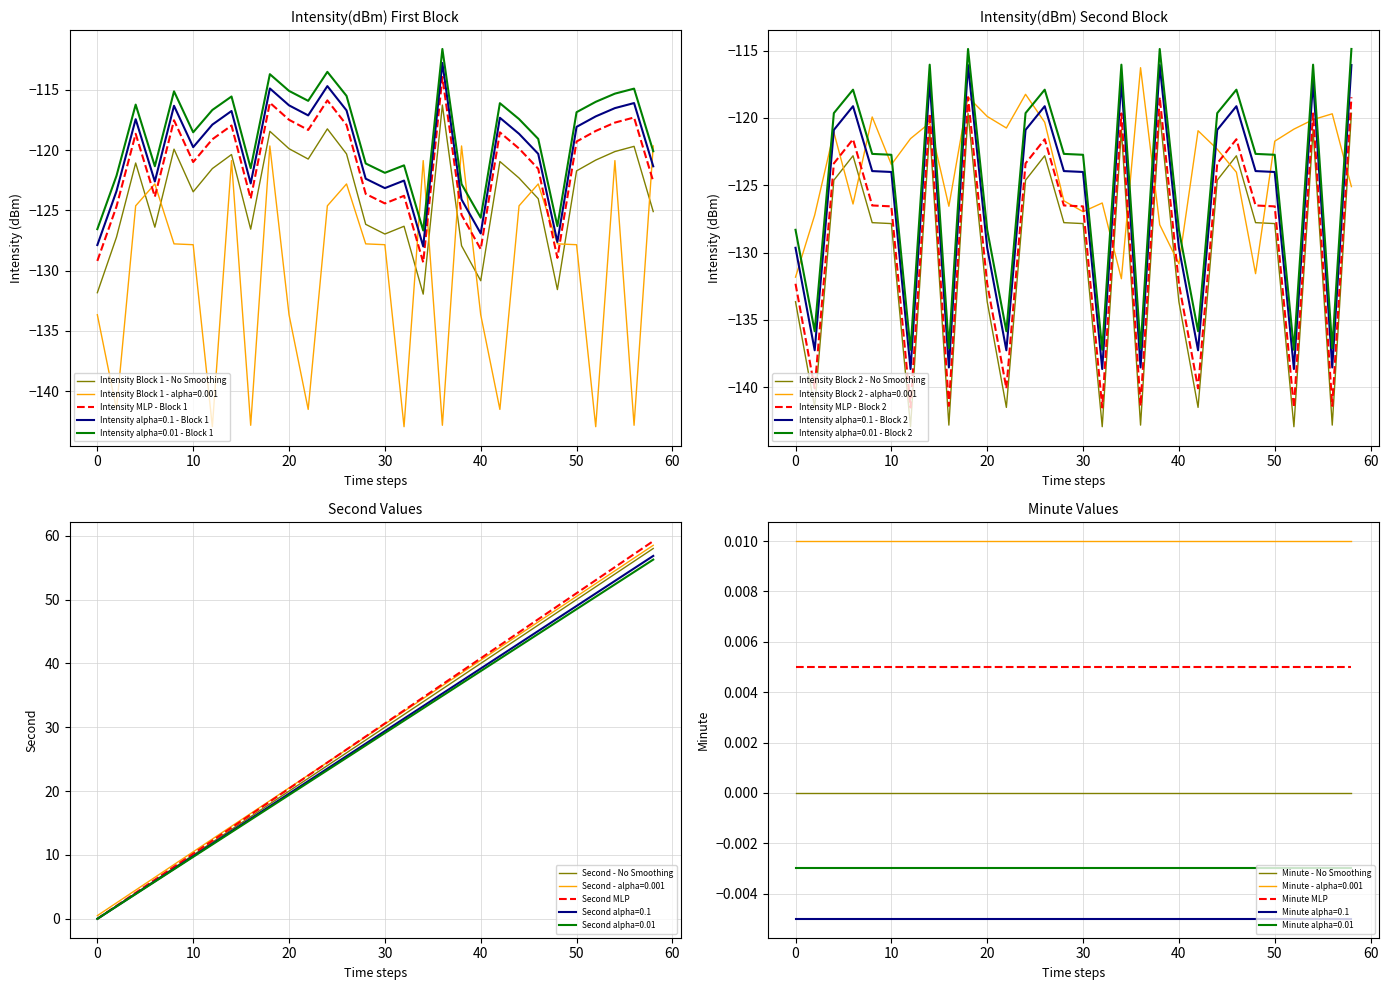

What is the difference between the highest and lowest values at 48?

178.6